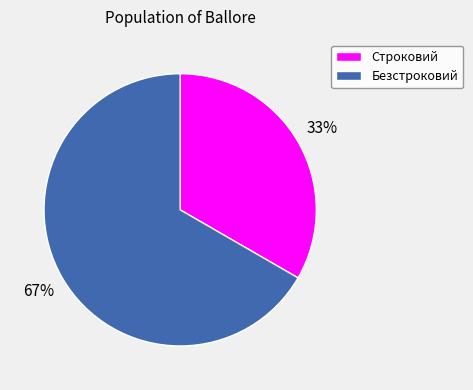

What percentage is the Безстроковий slice, to the nearest percent?

67%